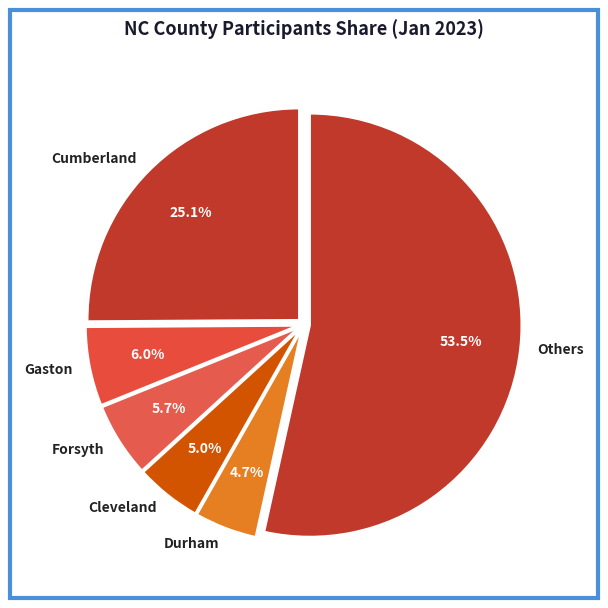

Is there any slice that represents more than half of the pie?

Yes